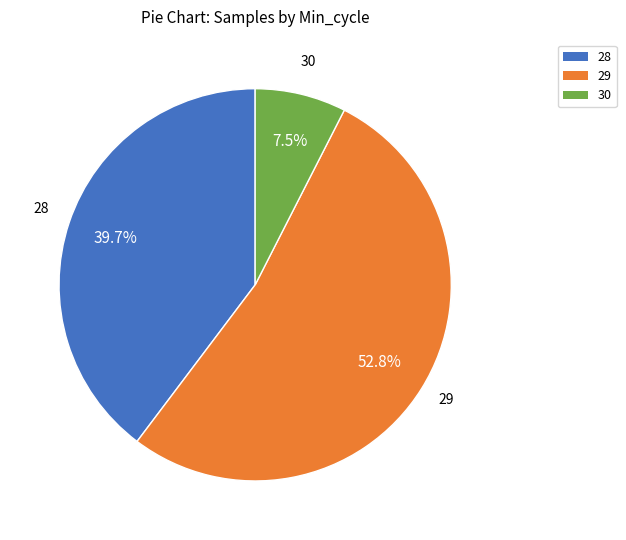

Is there any slice that represents more than half of the pie?

Yes